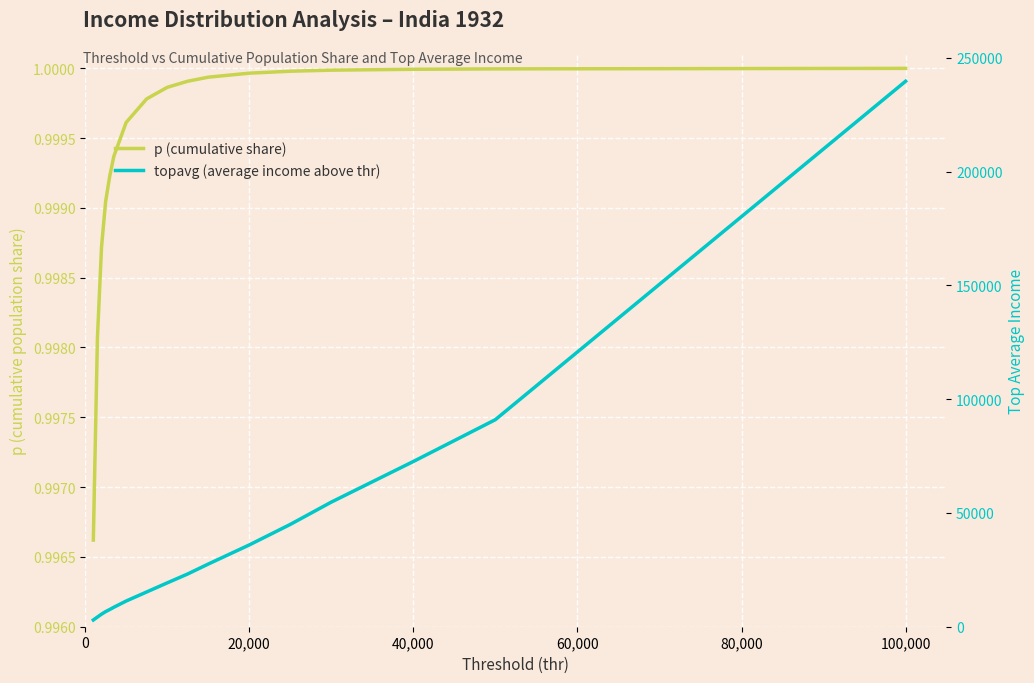

How many data points in topavg (average income above thr) are less than 19253?

8